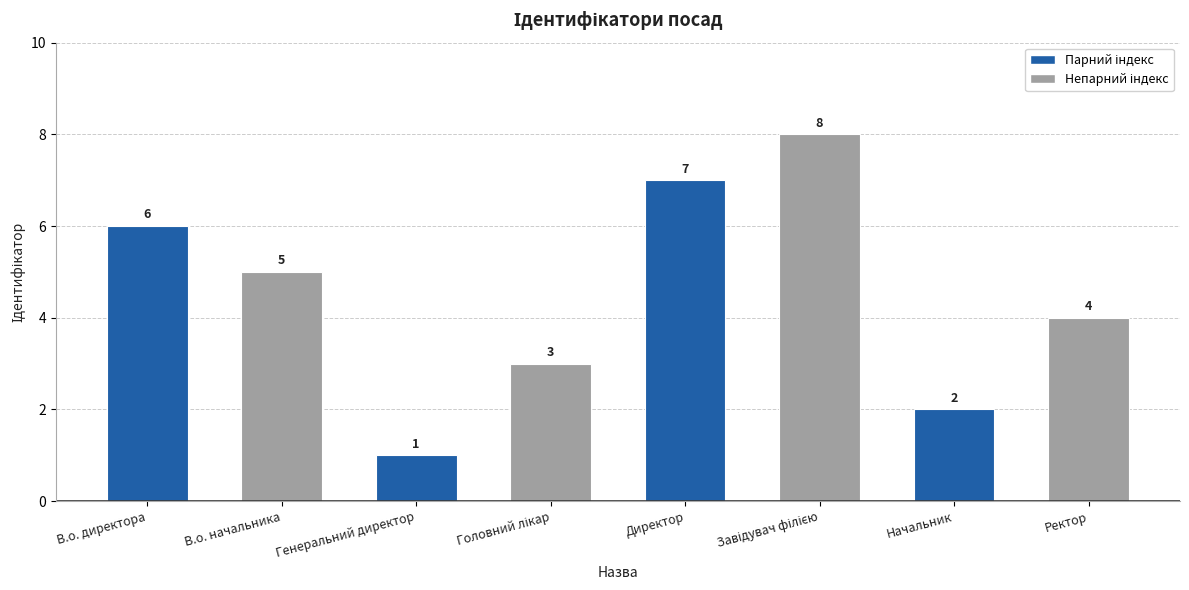

Reading right to left, list all the values displayed in this chart.

4	2	8	7	3	1	5	6